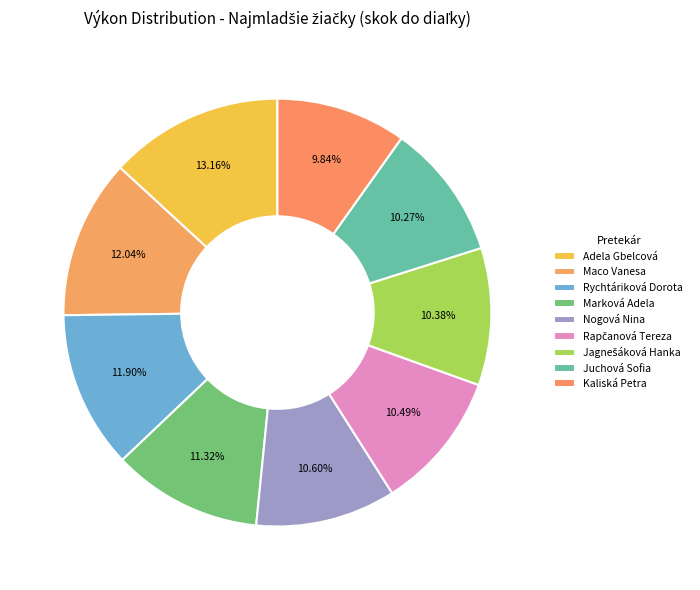

Which has a higher value, Rychtáriková Dorota or Kaliská Petra?

Rychtáriková Dorota